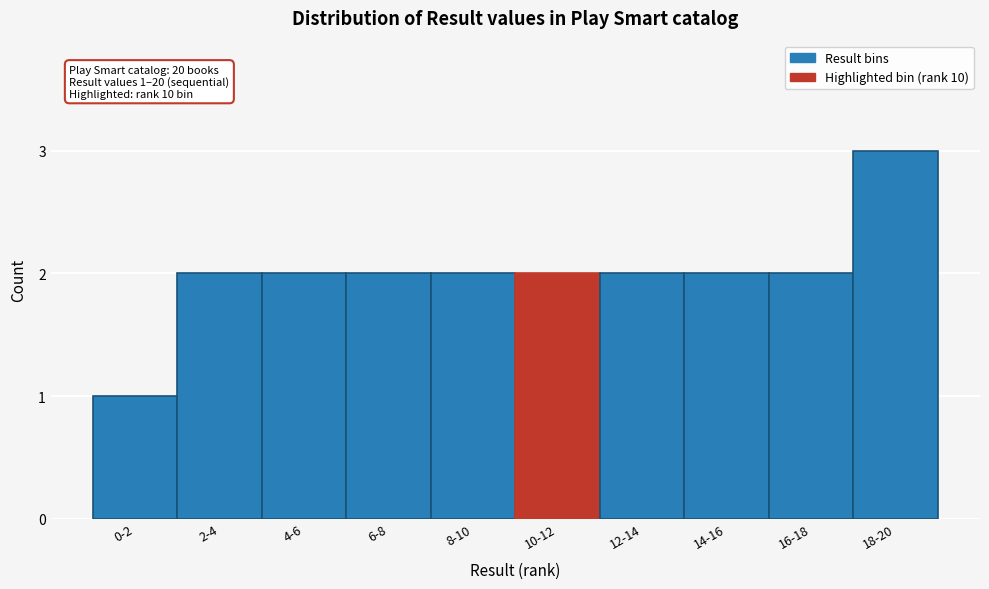

Reading left to right, list all the values displayed in this chart.

1	2	2	2	2	2	2	2	2	3